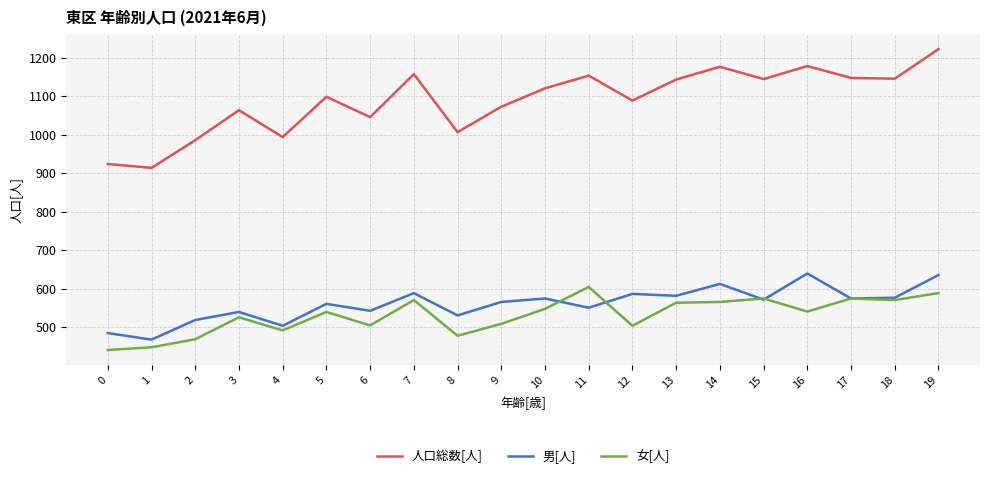

What is the approximate value of 男[人] at 14?

612